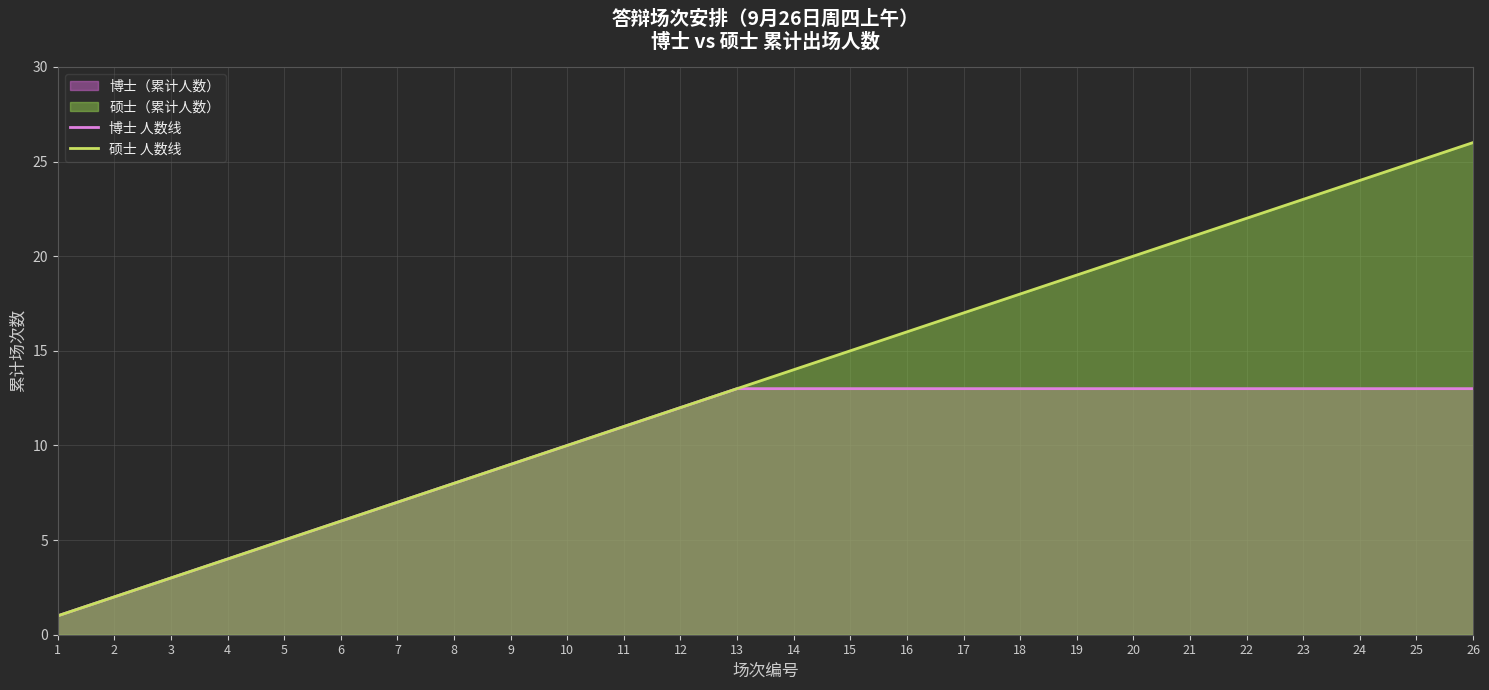

Which series has the largest total across all categories?

硕士 人数线